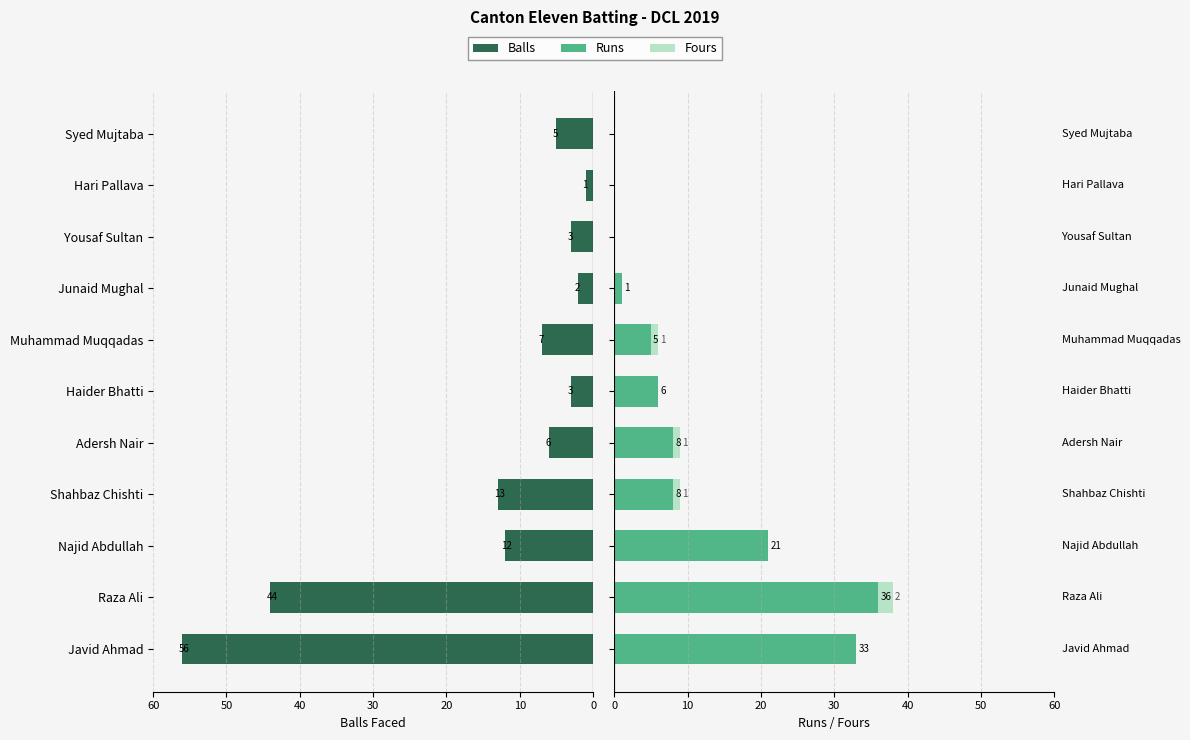

How many bars are there in total?

33